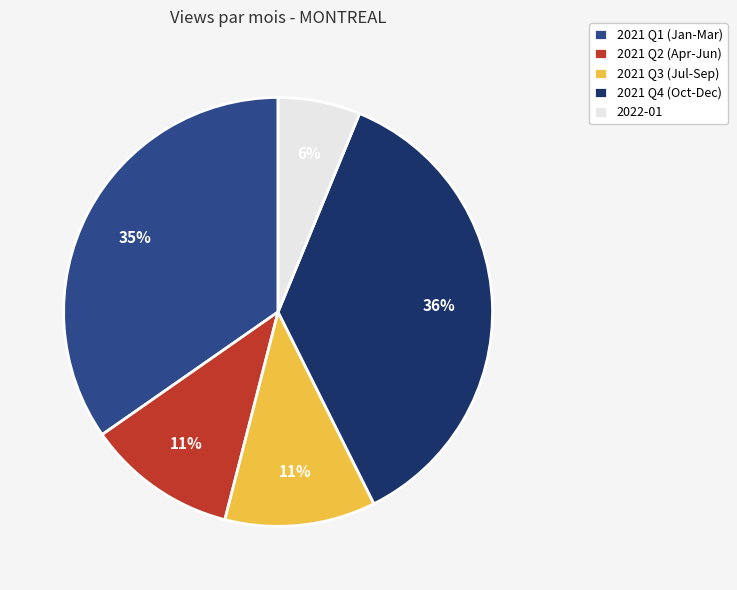

How many slices are in this pie chart?

5